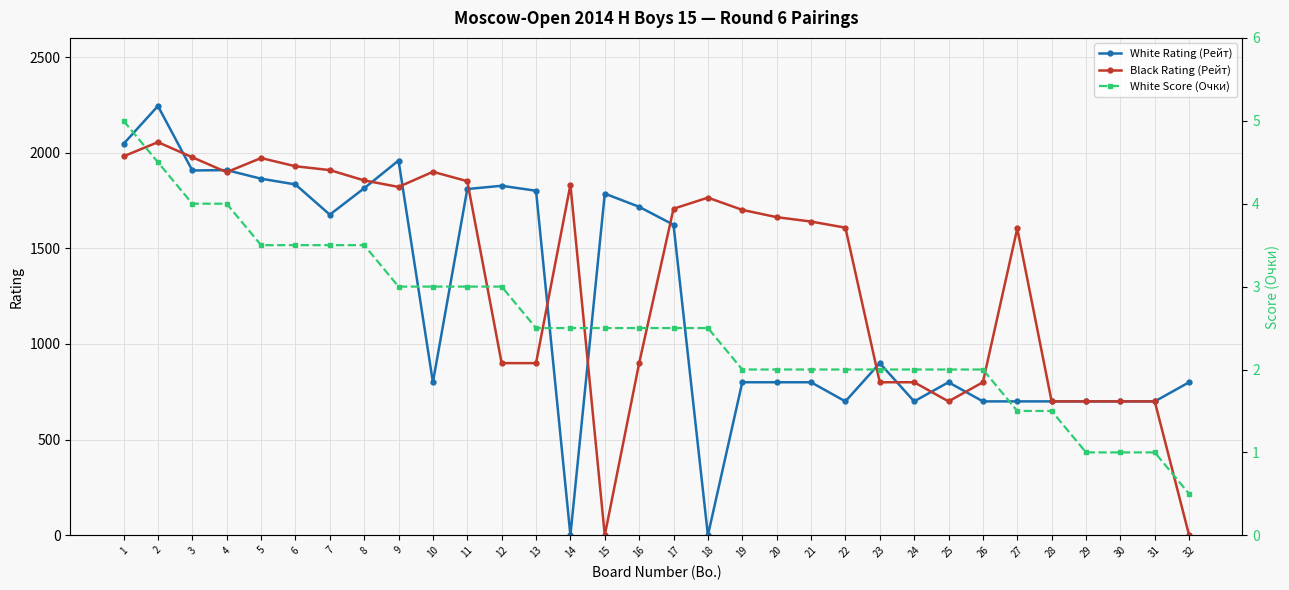

Reading right to left, list all the values displayed in this chart.

White Rating (Рейт): 32=800.0	31=700.0	30=700.0	29=700.0	28=700.0	27=700.0	26=700.0	25=800.0	24=700.0	23=900.0	22=700.0	21=800.0	20=800.0	19=800.0	18=0.0	17=1623.0	16=1717.0	15=1786.0	14=0.0	13=1801.0	12=1827.0	11=1810.0	10=800.0	9=1959.0	8=1814.0	7=1676.0	6=1834.0	5=1864.0	4=1909.0	3=1907.0	2=2244.0	1=2046.0
Black Rating (Рейт): 32=0.0	31=700.0	30=700.0	29=700.0	28=700.0	27=1604.0	26=800.0	25=700.0	24=800.0	23=800.0	22=1608.0	21=1640.0	20=1663.0	19=1701.0	18=1765.0	17=1707.0	16=900.0	15=0.0	14=1832.0	13=900.0	12=900.0	11=1851.0	10=1900.0	9=1821.0	8=1855.0	7=1909.0	6=1929.0	5=1972.0	4=1898.0	3=1976.0	2=2055.0	1=1981.0
White Score (Очки): 32=0.5	31=1.0	30=1.0	29=1.0	28=1.5	27=1.5	26=2.0	25=2.0	24=2.0	23=2.0	22=2.0	21=2.0	20=2.0	19=2.0	18=2.5	17=2.5	16=2.5	15=2.5	14=2.5	13=2.5	12=3.0	11=3.0	10=3.0	9=3.0	8=3.5	7=3.5	6=3.5	5=3.5	4=4.0	3=4.0	2=4.5	1=5.0